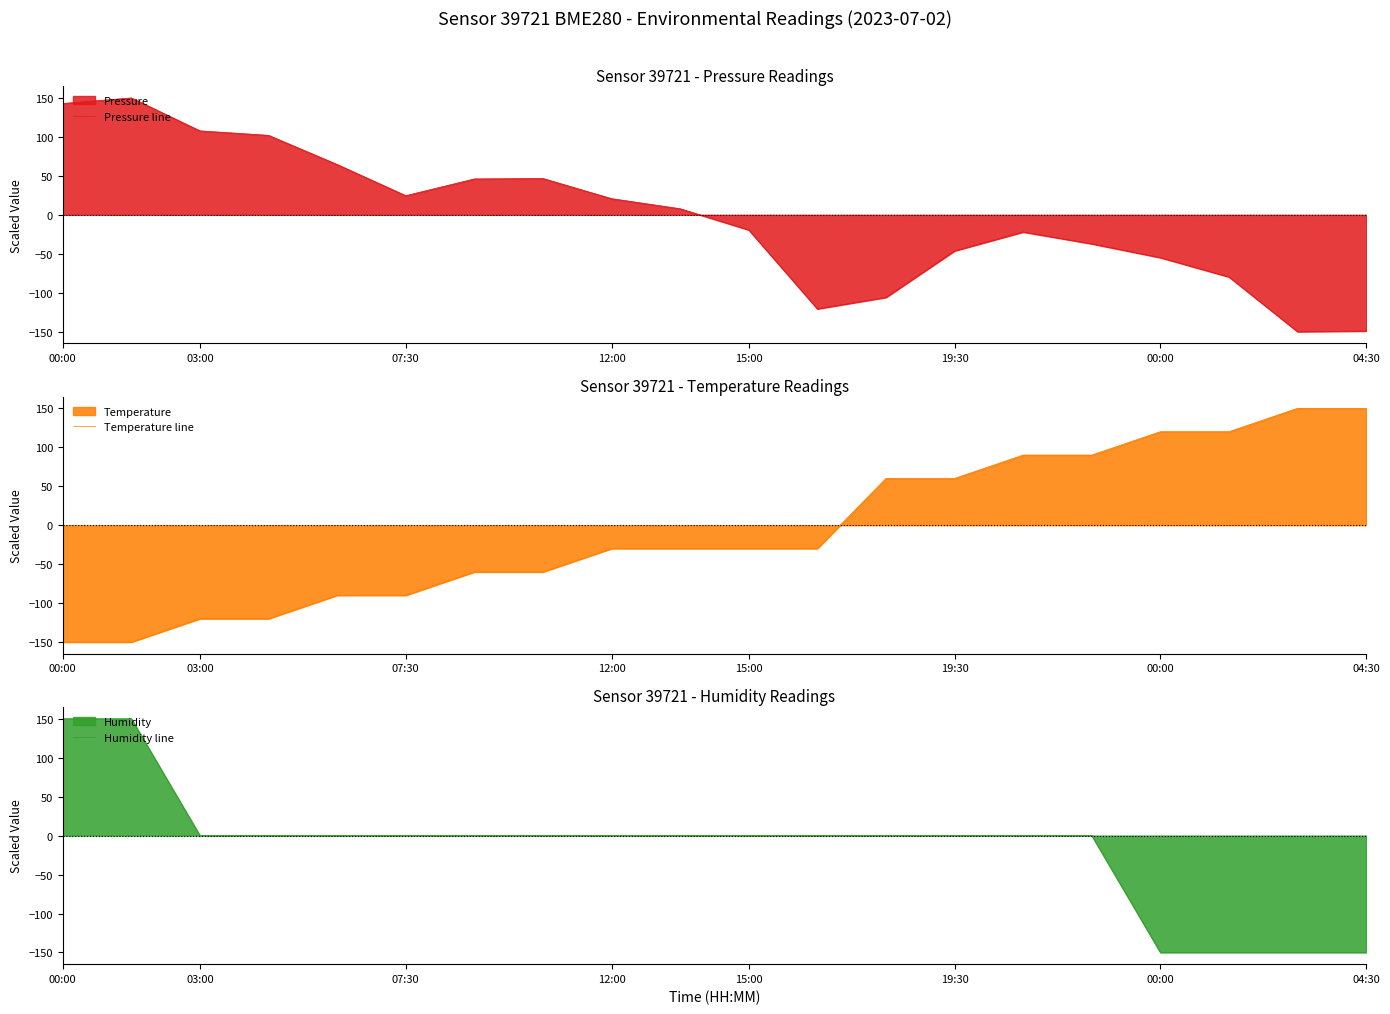

Reading right to left, list all the values displayed in this chart.

Pressure line: -149.2	-150.0	-79.7	-55.0	-37.2	-22.1	-46.3	-106.0	-120.7	-19.4	7.8	20.7	46.6	46.0	24.6	64.5	102.0	107.7	150.0	142.9
Temperature line: 150.0	150.0	120.0	120.0	90.0	90.0	60.0	60.0	-30.0	-30.0	-30.0	-30.0	-60.0	-60.0	-90.0	-90.0	-120.0	-120.0	-150.0	-150.0
Humidity line: -150.0	-150.0	-150.0	-150.0	0.0	0.0	0.0	0.0	0.0	0.0	0.0	0.0	0.0	0.0	0.0	0.0	0.0	0.0	150.0	150.0